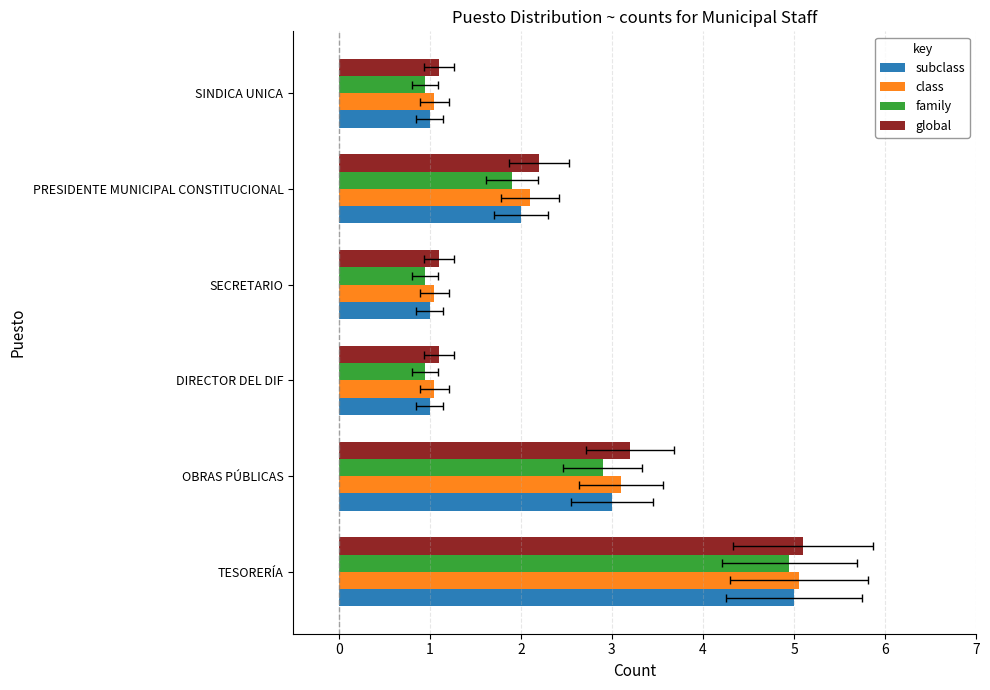

What is the average value of the global series?

2.3